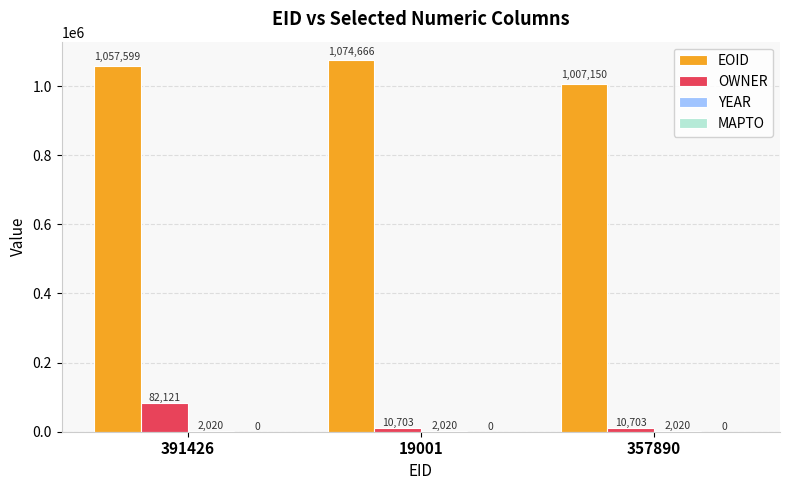

What is the highest value of the EOID series?

1074666